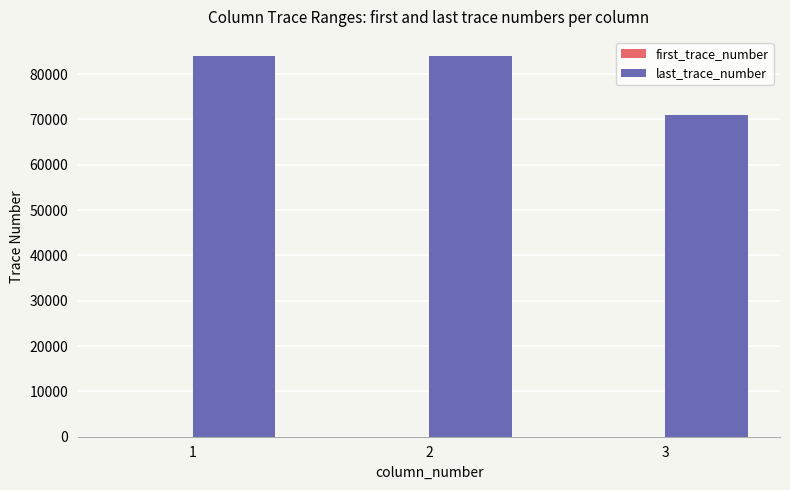

What is the sum of all last_trace_number values?

239077